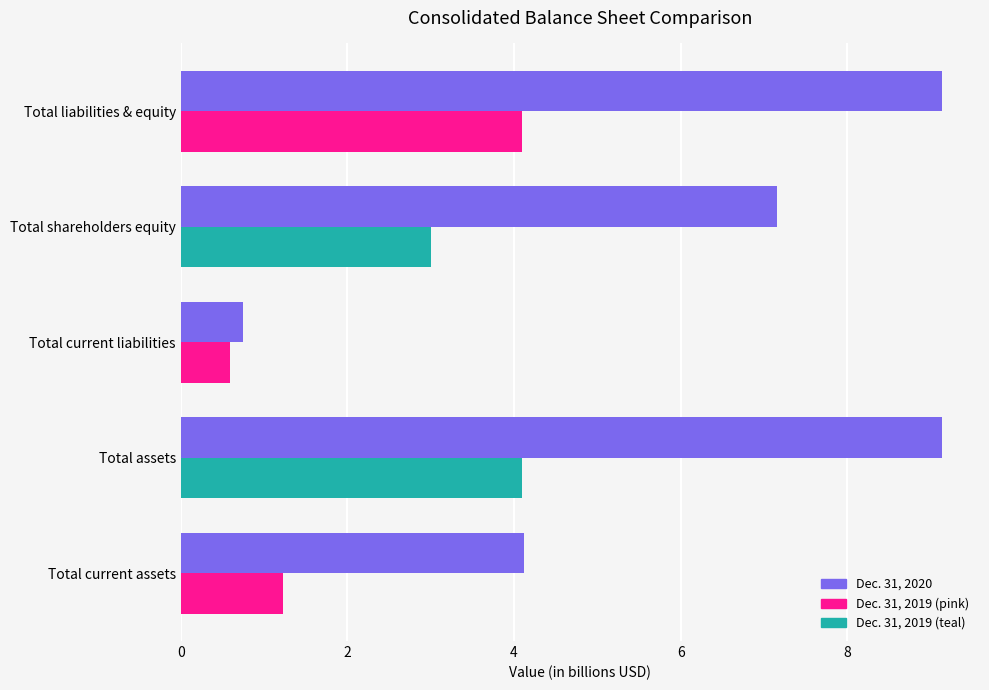

What is the total value across all series at Total current assets?

5.3